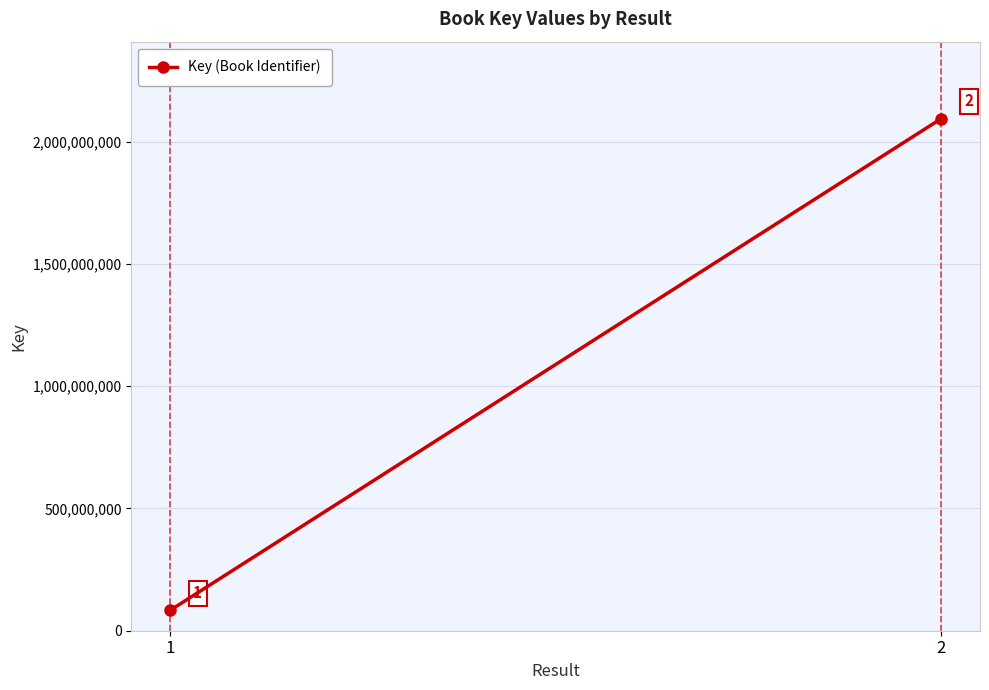

How many series are shown in this chart?

1